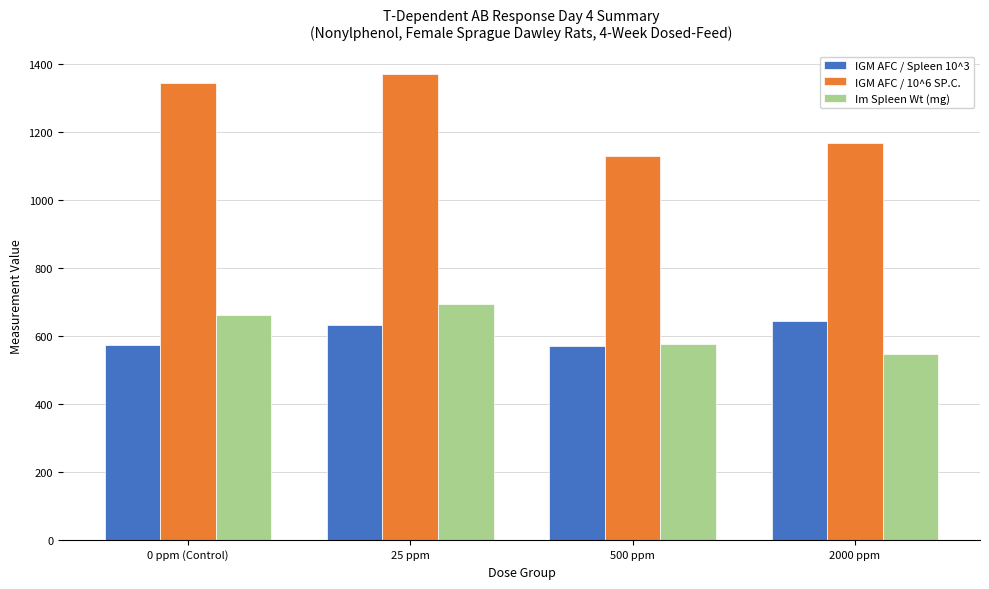

What is the difference between the maximum and minimum values in the IGM AFC / Spleen 10^3 series?

74.3